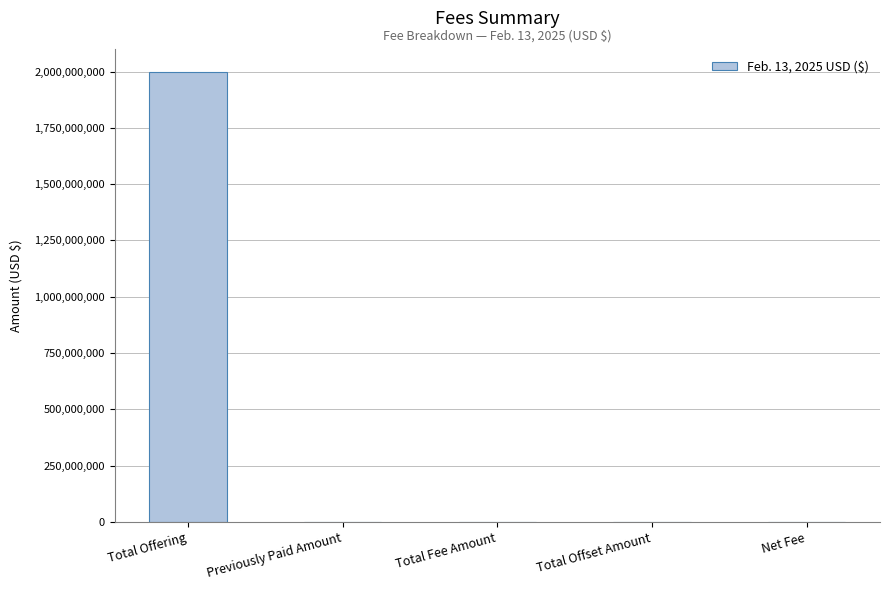

What is the greatest value displayed?

2000000000